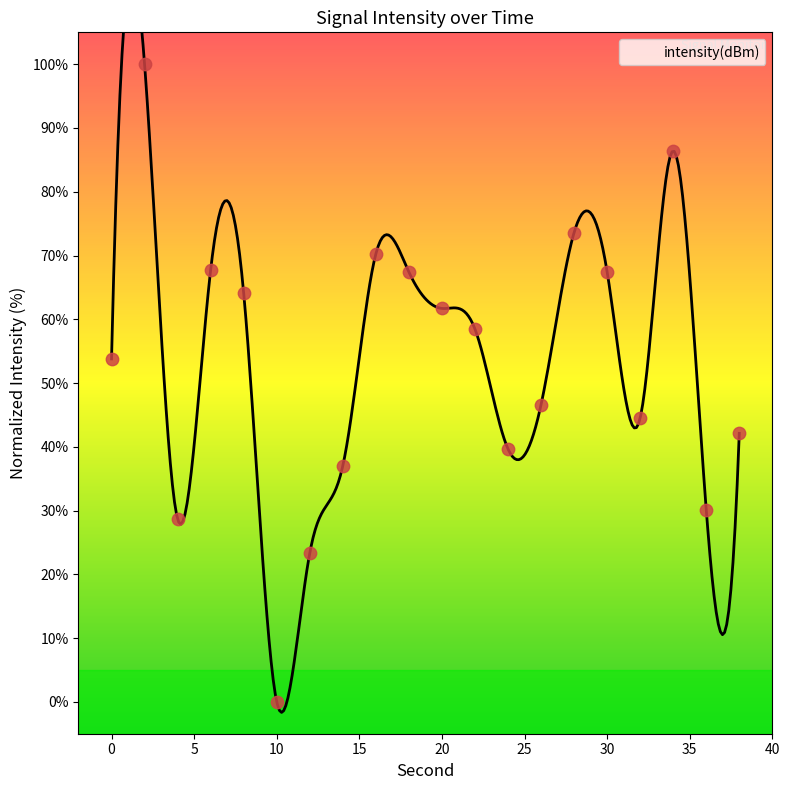

Approximately how many times larger is the value at 4 compared to 34?

0.3